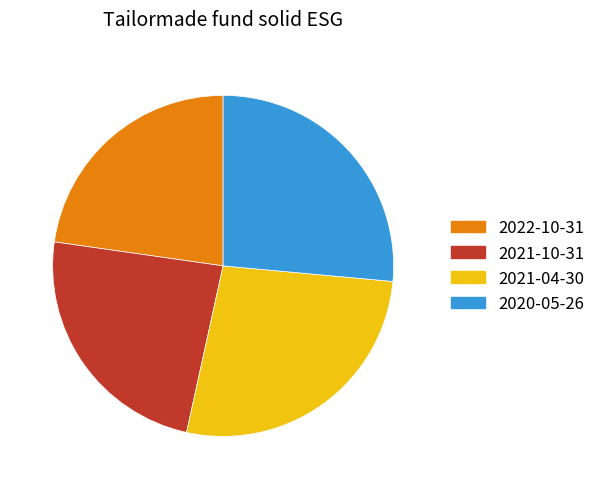

True or false: 2021-10-31 accounts for 24% of the total.

True